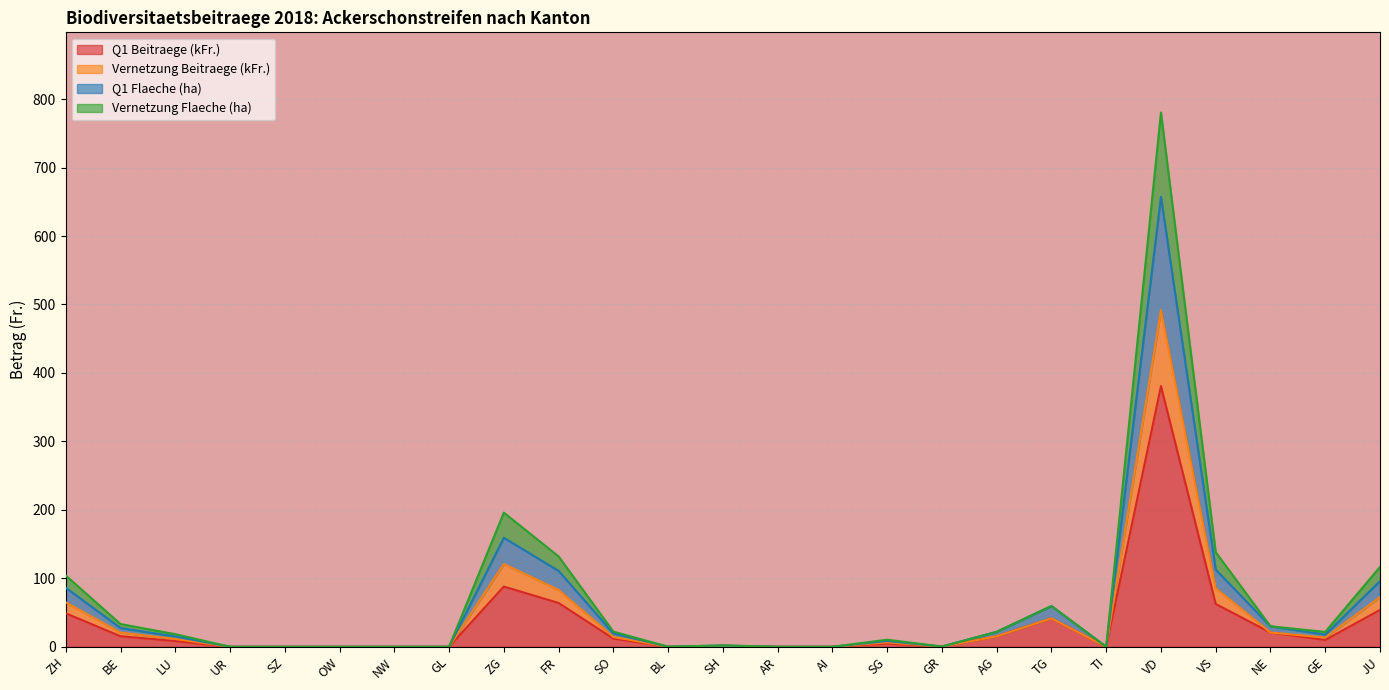

Does the chart display data point markers on the line(s)?

No